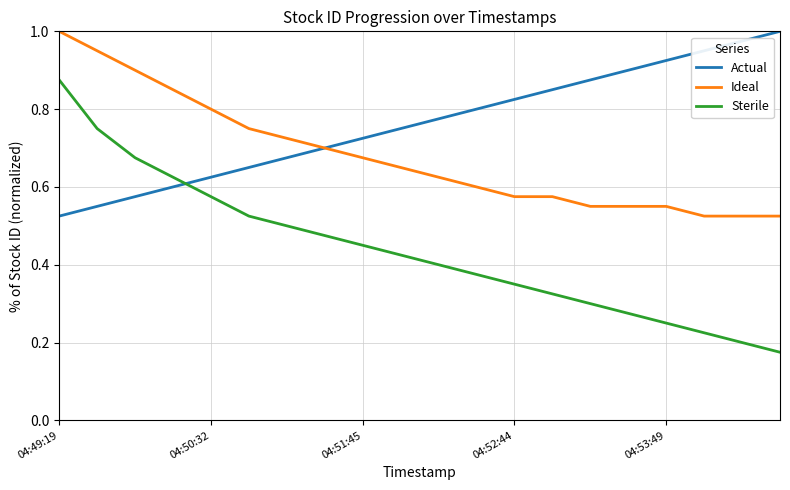

True or false: Sterile has more than 2 points higher than both neighbors.

False